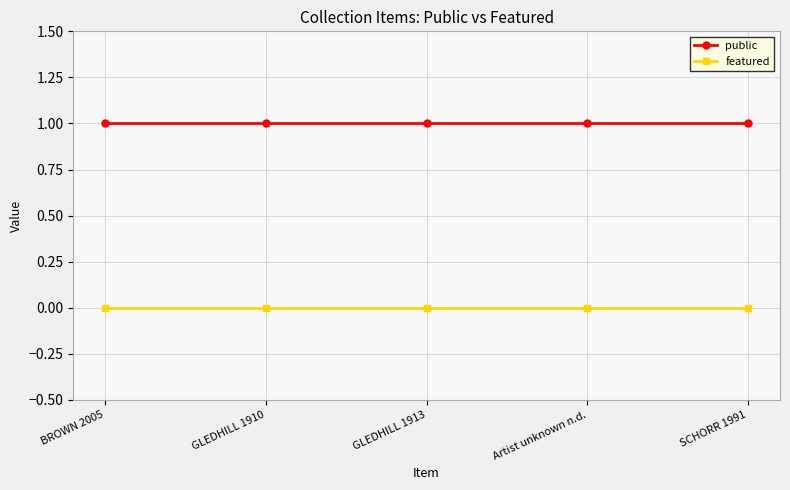

Is this an area chart (filled region under the line)?

No